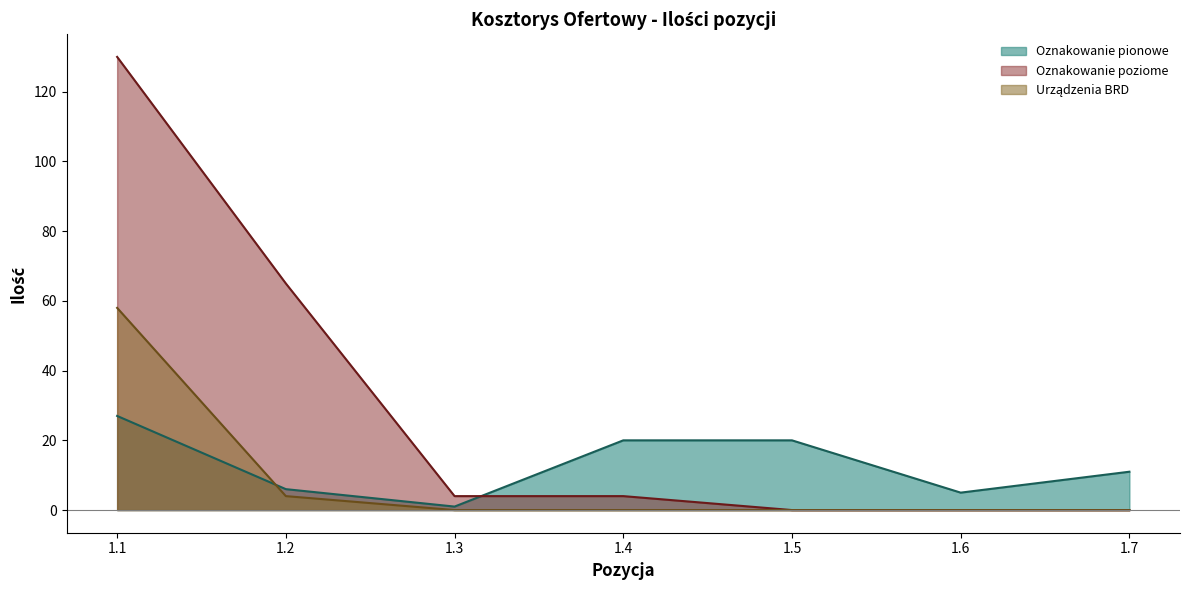

How many distinct data groups are displayed?

3